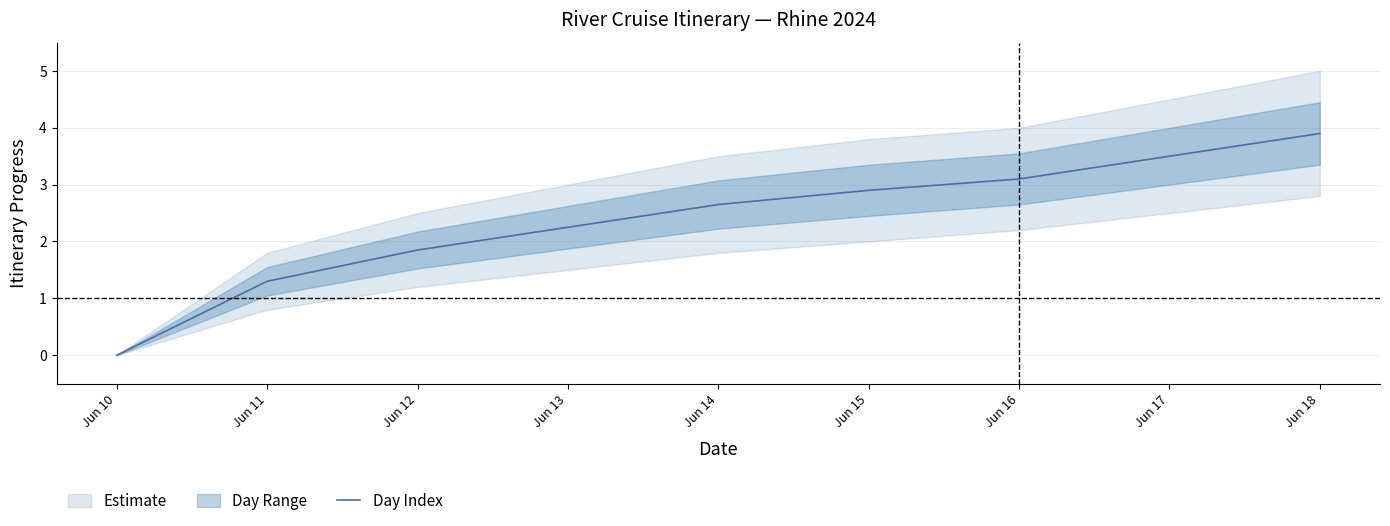

Is it true that the value at Jun 16 is 2.1?

False